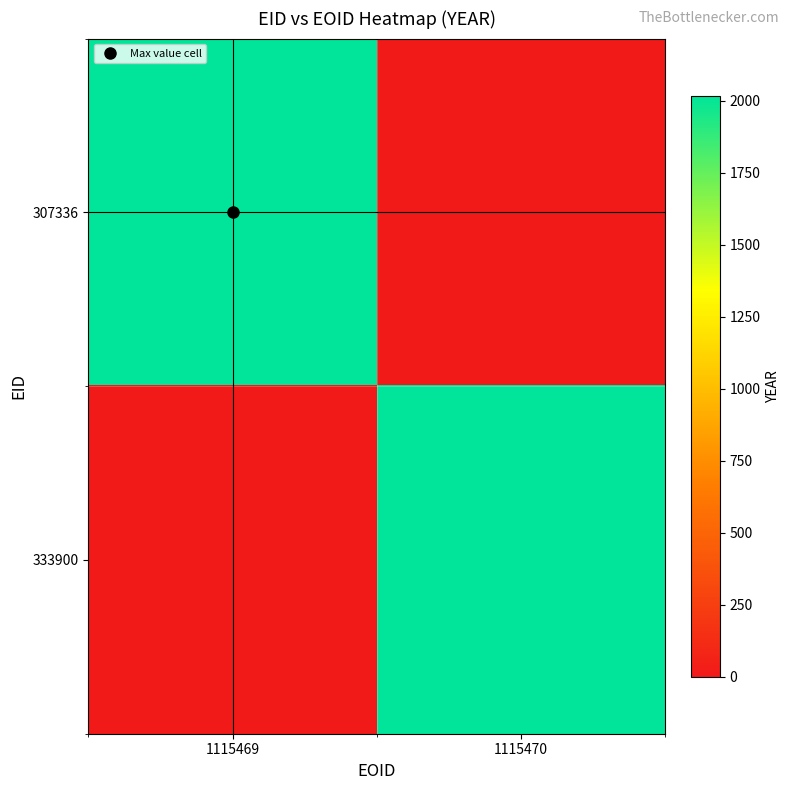

Reading left to right, extract all data points from this chart.

307336: 1115469=2018	1115470=0
333900: 1115469=0	1115470=2018